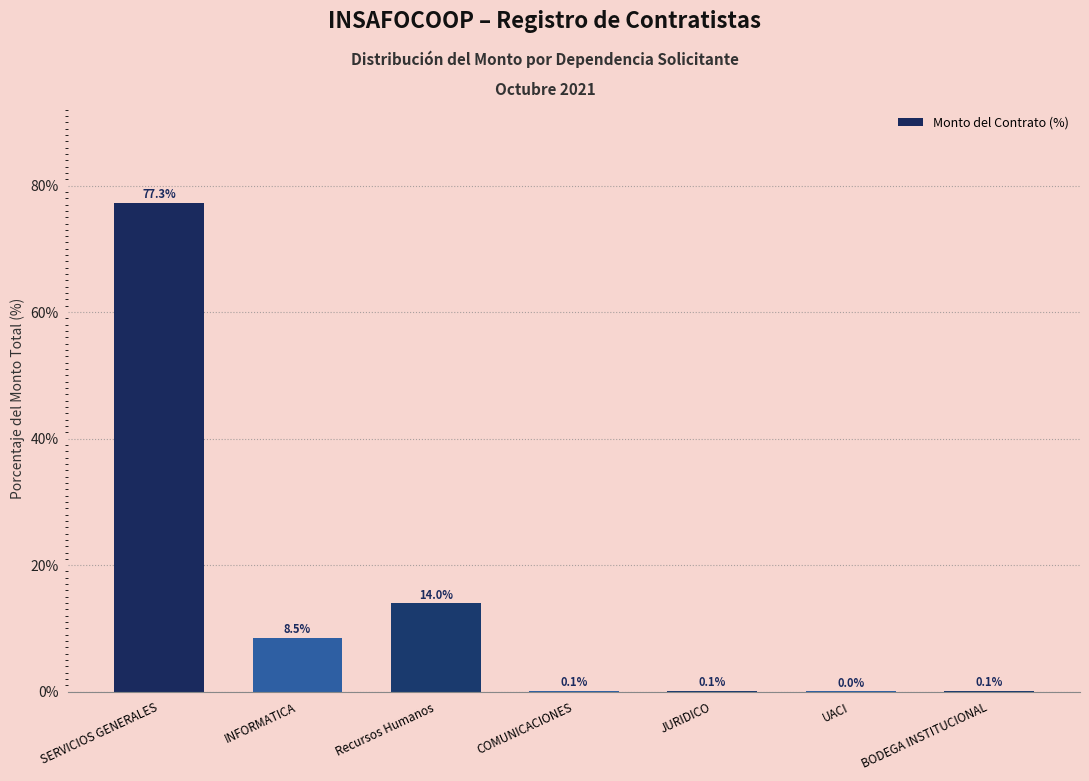

Which has a higher value, INFORMATICA or SERVICIOS GENERALES?

SERVICIOS GENERALES